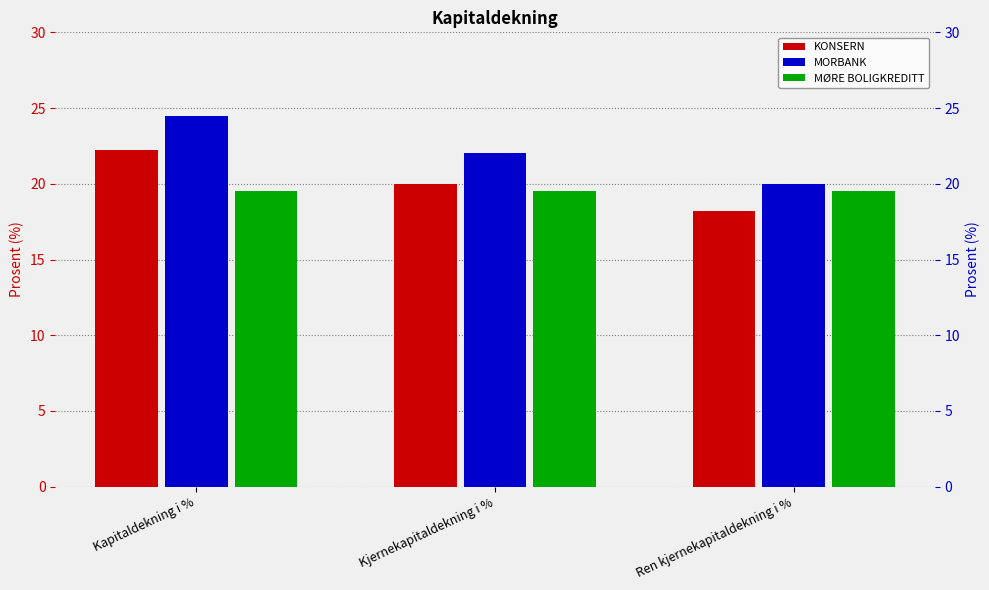

What is the average value of the KONSERN series?

20.1